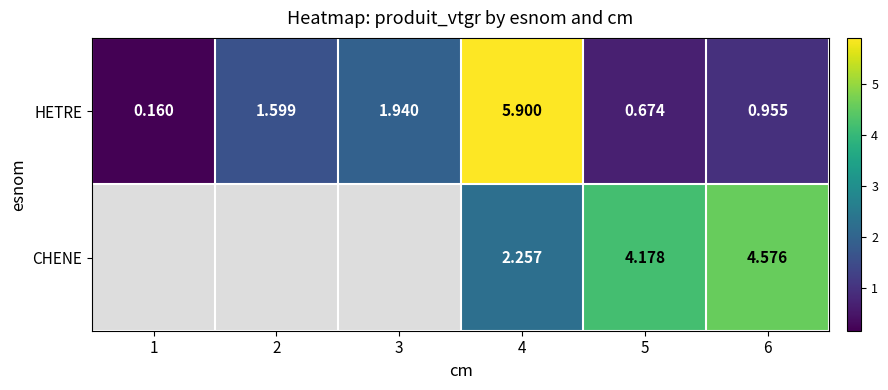

Is the value of HETRE at 2 greater than the value of CHENE at 5?

No